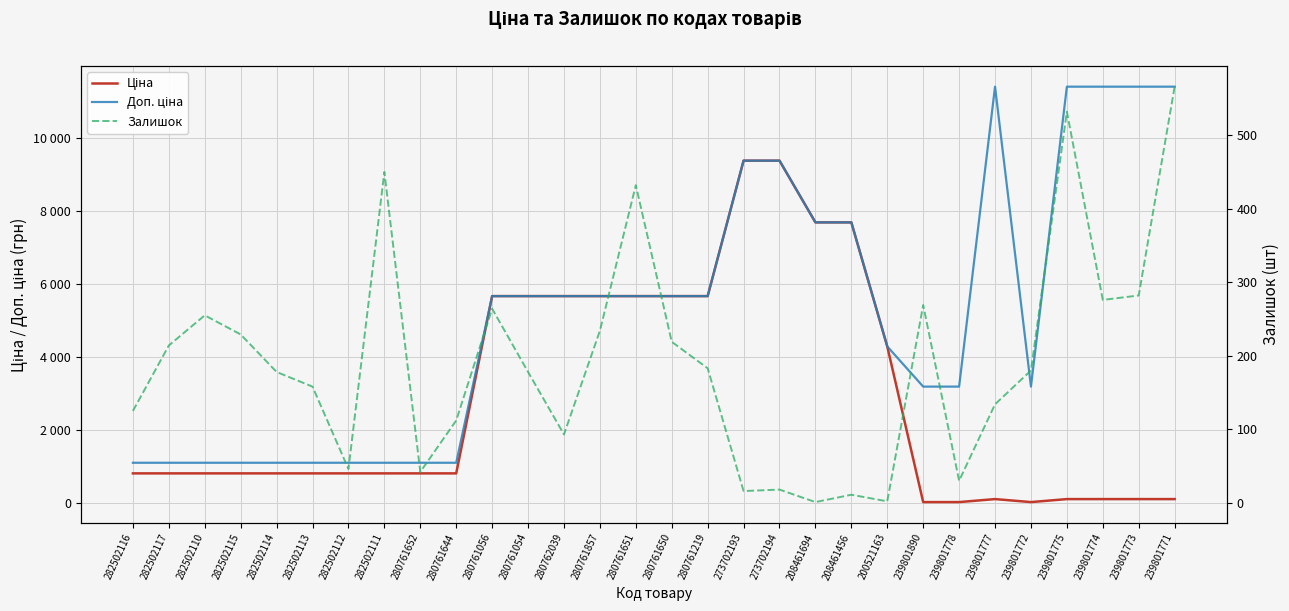

What is the difference between the maximum and minimum values in the Ціна series?

9352.0